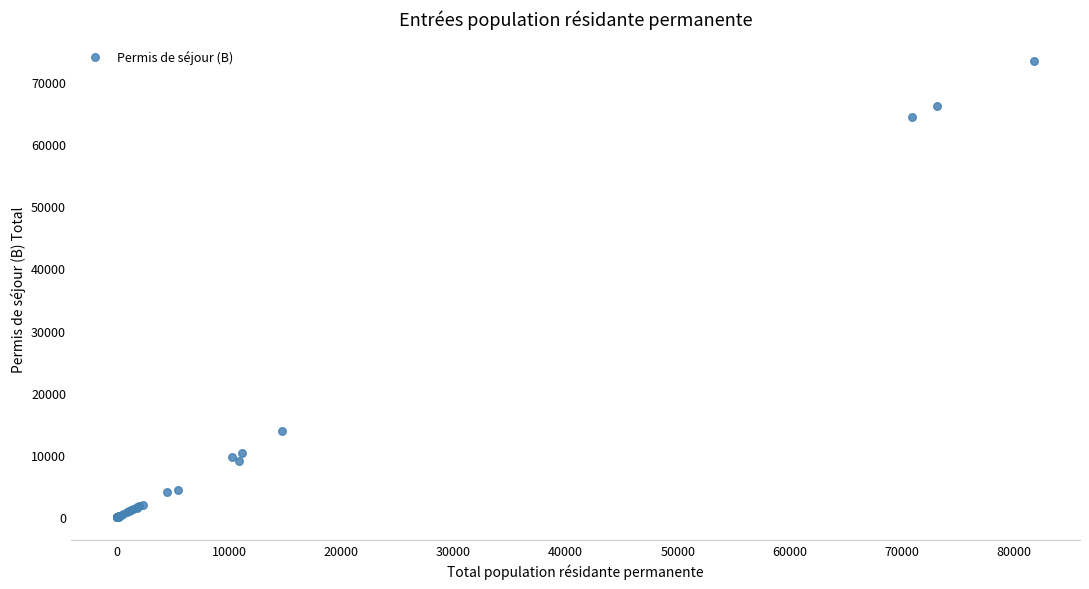

What Y value in the scatter plot is closest to 36622?

13856